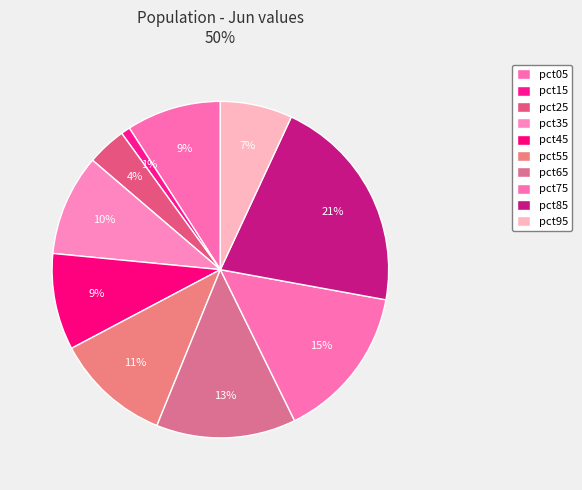

True or false: pct05 accounts for 9% of the total.

True